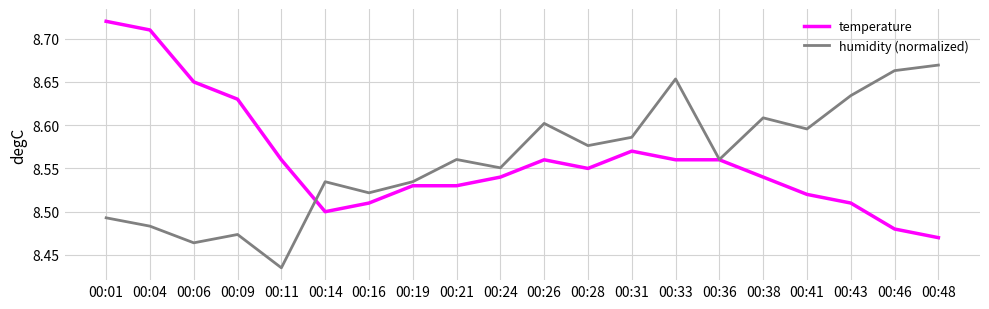

Is the value of humidity (normalized) at 00:28 greater than the value of temperature at 00:16?

Yes